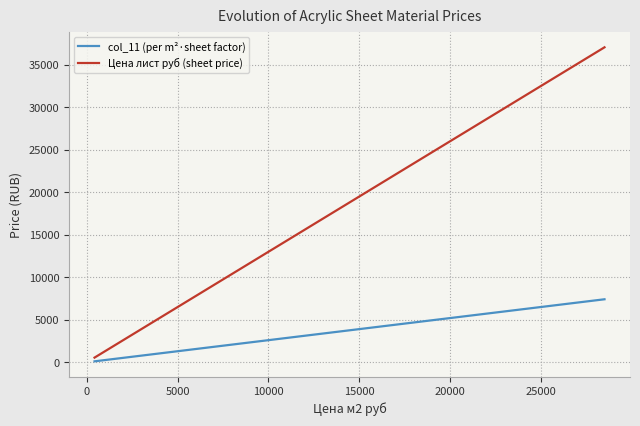

True or false: Цена лист руб (sheet price) and col_11 (per m²·sheet factor) cross at least once.

False